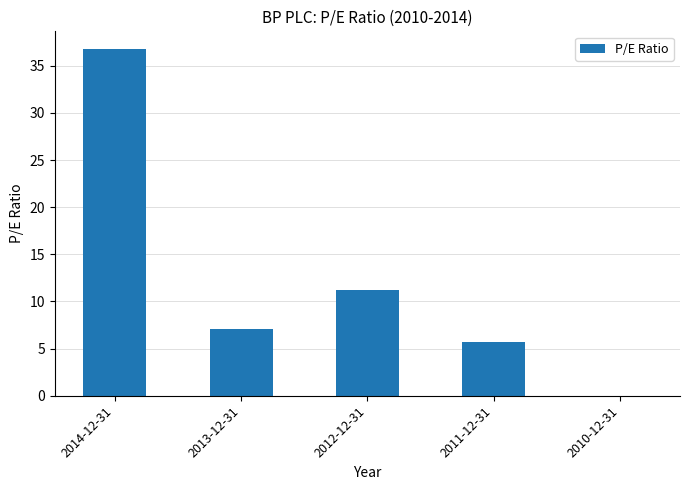

What is the sum of the values at 2012-12-31 and 2013-12-31?

18.3